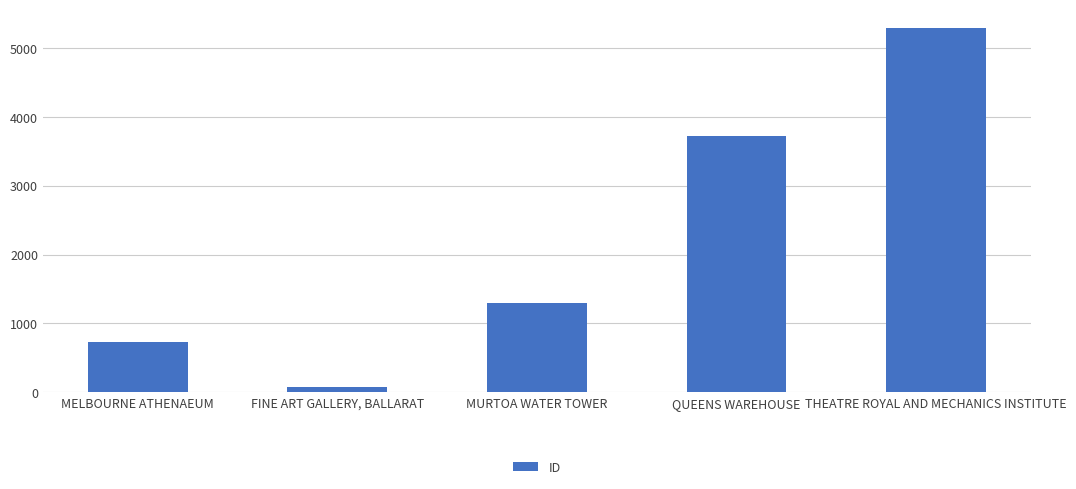

What is the label of the 3rd bar from the left?

MURTOA WATER TOWER